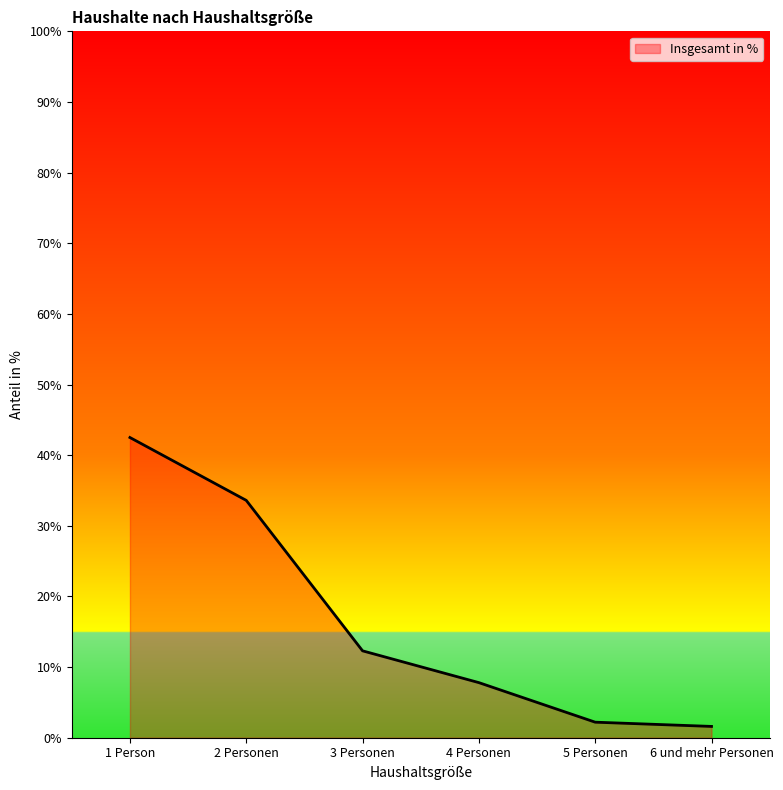

The value at 6 und mehr Personen is 1.6. True or false?

True